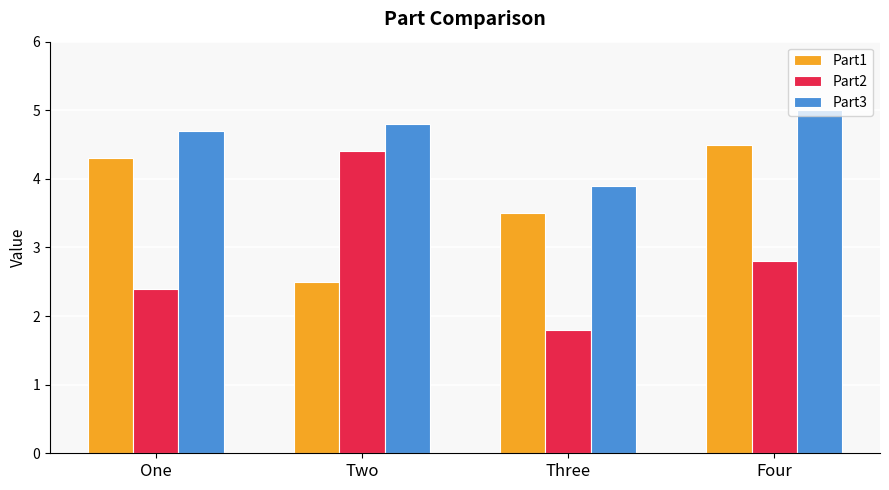

What is the maximum value shown in the chart?

5.0